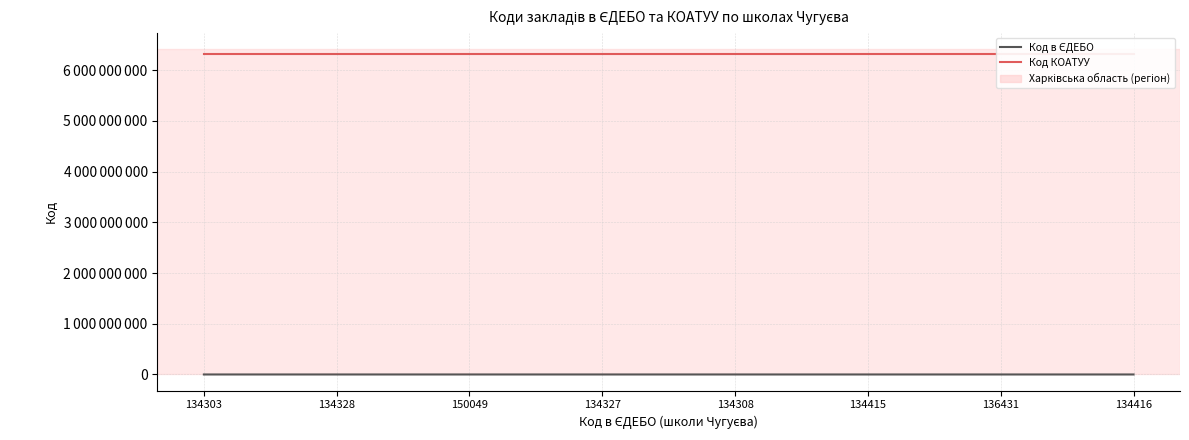

Reading left to right, transcribe all the data shown in this chart.

Код в ЄДЕБО: 134303=134303	134328=134328	150049=150049	134327=134327	134308=134308	134415=134415	136431=136431	134416=134416
Код КОАТУУ: 134303=6312000000	134328=6312000000	150049=6312000000	134327=6312000000	134308=6312000000	134415=6312000000	136431=6312000000	134416=6312000000